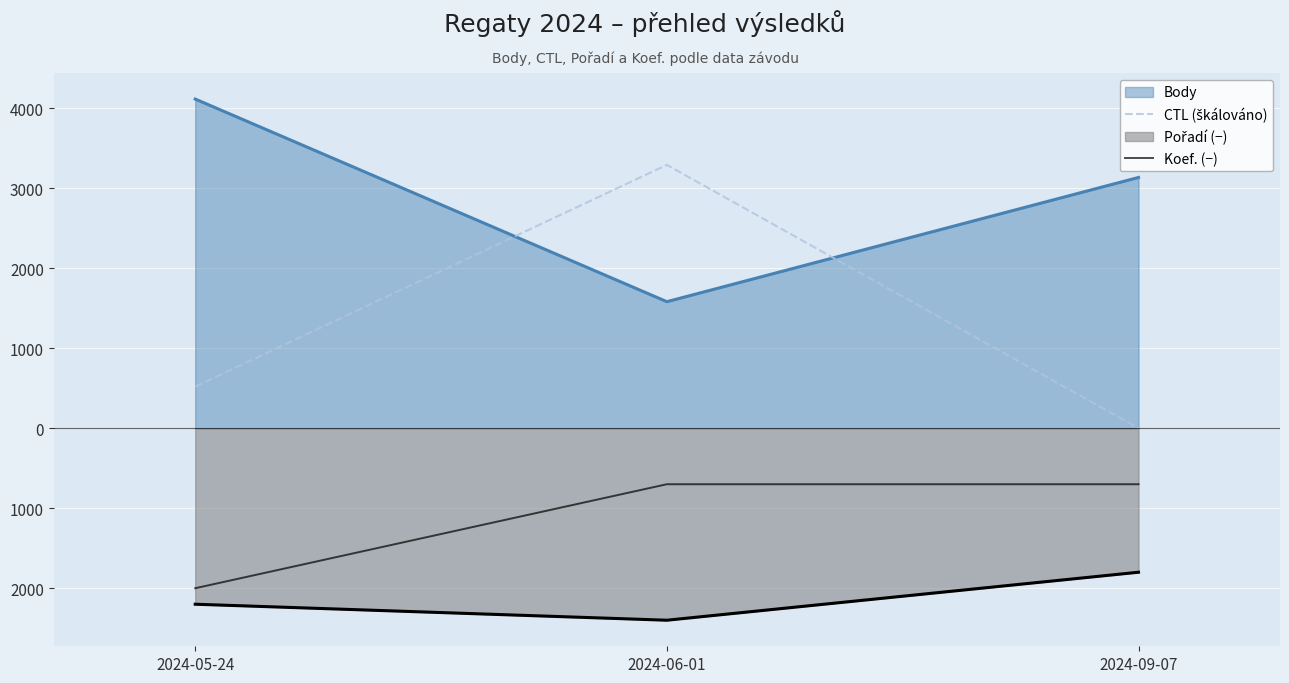

Does the chart display data point markers on the line(s)?

No